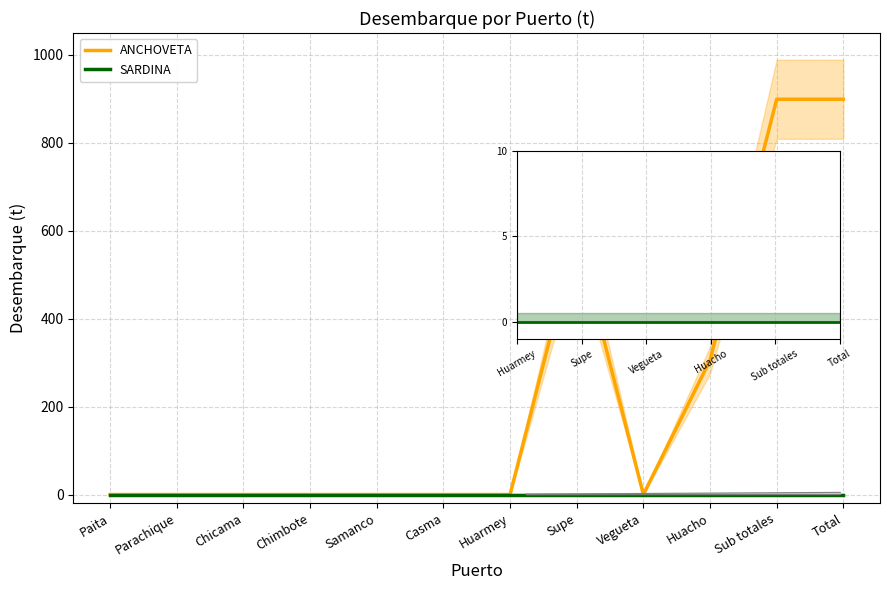

True or false: ANCHOVETA and SARDINA intersect in this chart.

False